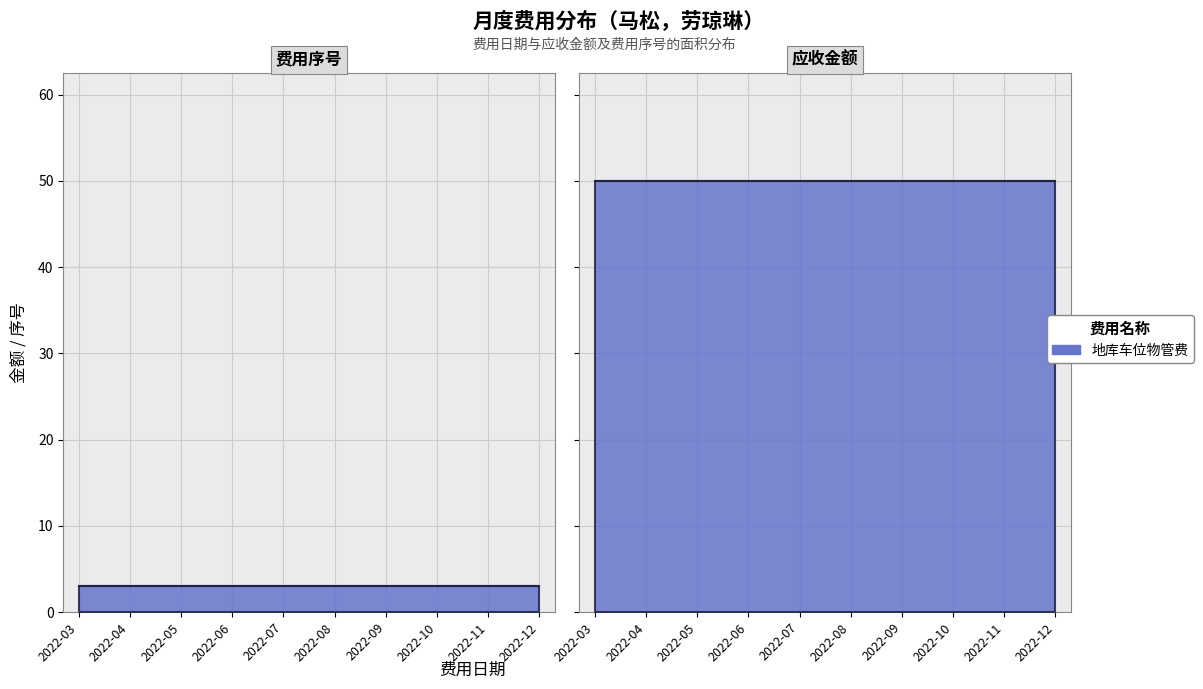

Is it true that 应收金额 equals 86 at 2022-11?

False